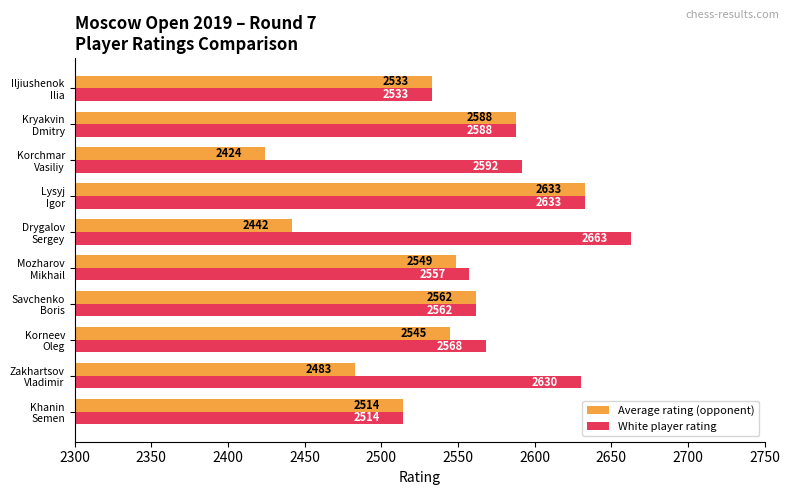

At how many categories does at least one series exceed 2440?

10